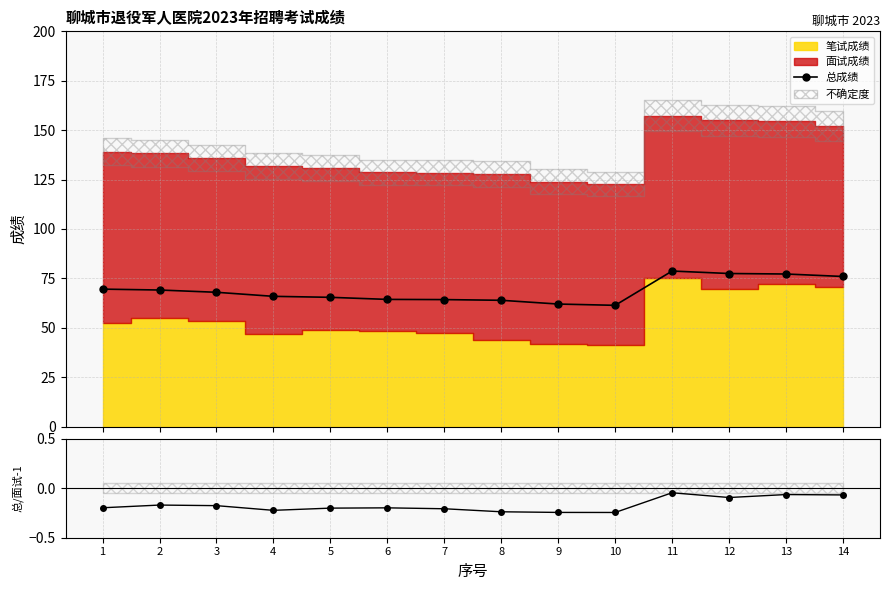

Does the chart display data point markers on the line(s)?

Yes